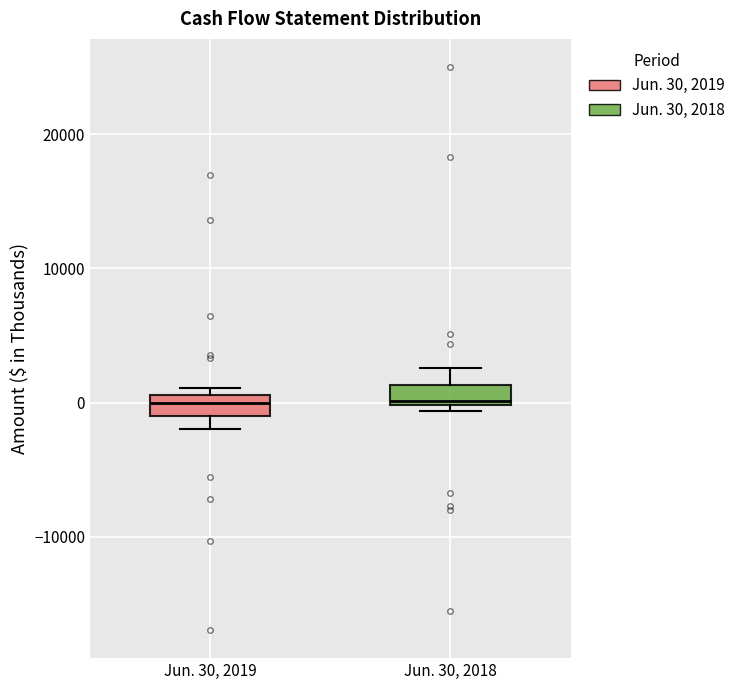

Reading left to right, read every box against the y-axis: the position of its median line, the range the box covers, and the ends of its whiskers. The values are not printed on the chart, so give them approximately, as read against the axis.

Jun. 30, 2019: median 0, box -1000 to 1000, whiskers -2000 to 1000 (just above the box's upper edge)
Jun. 30, 2018: median 0, box 0 to 1000, whiskers -1000 to 3000